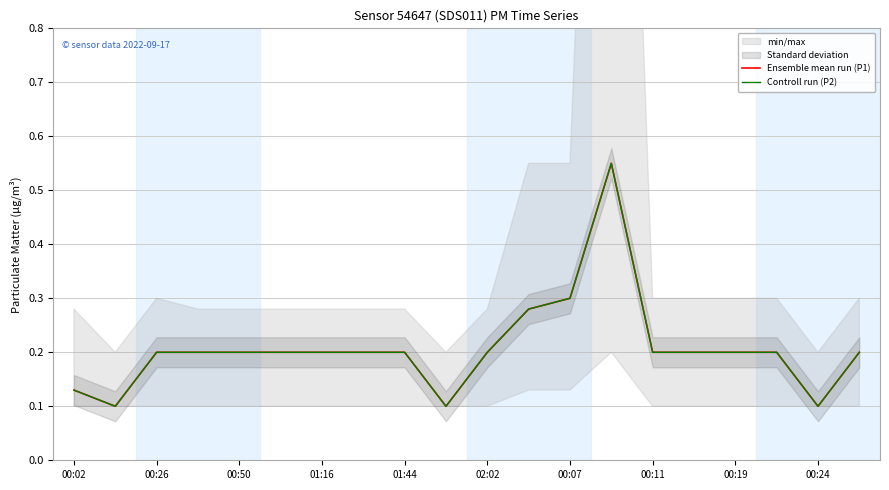

Between 00:24 and 14, which series saw the biggest shift?

Ensemble mean run (P1)